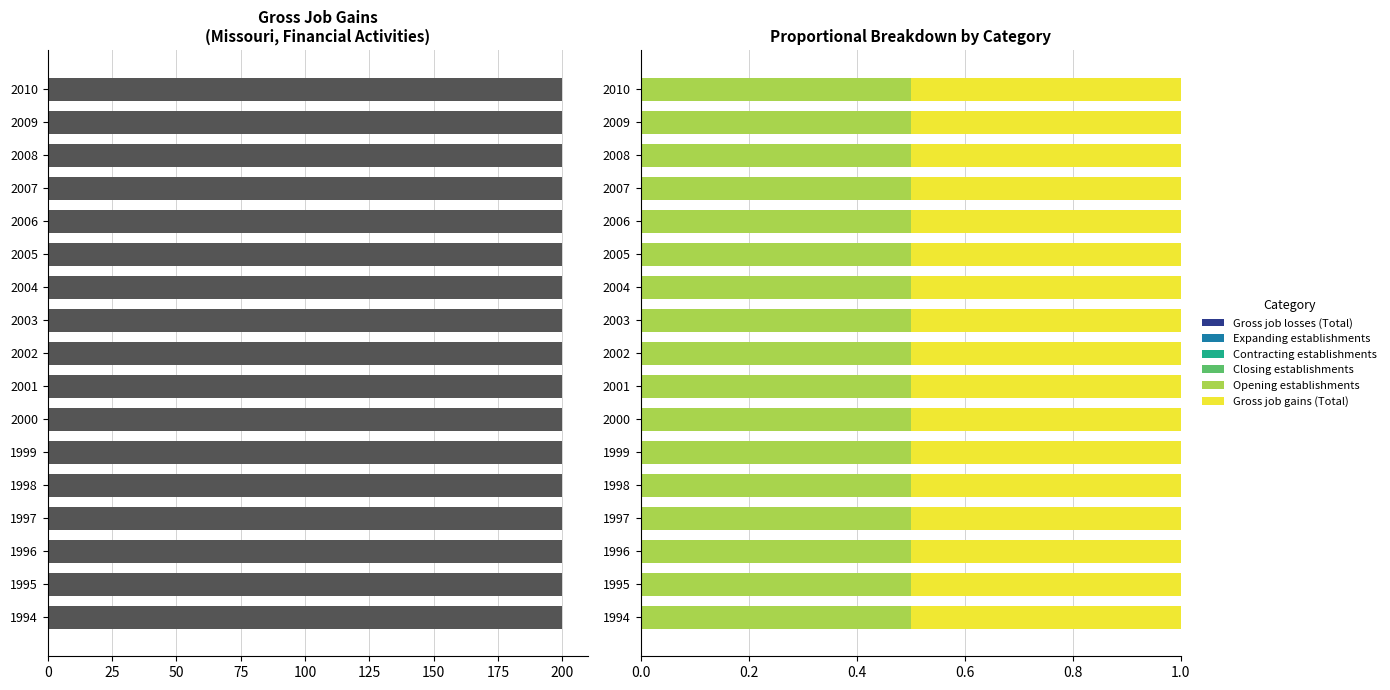

What is the value of the Gross job gains (Total) bar at the 12th from the left?

200